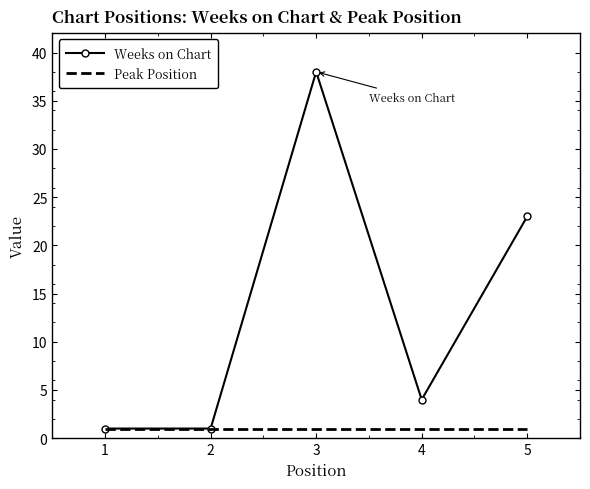

What is the approximate value of Weeks on Chart at 3?

38